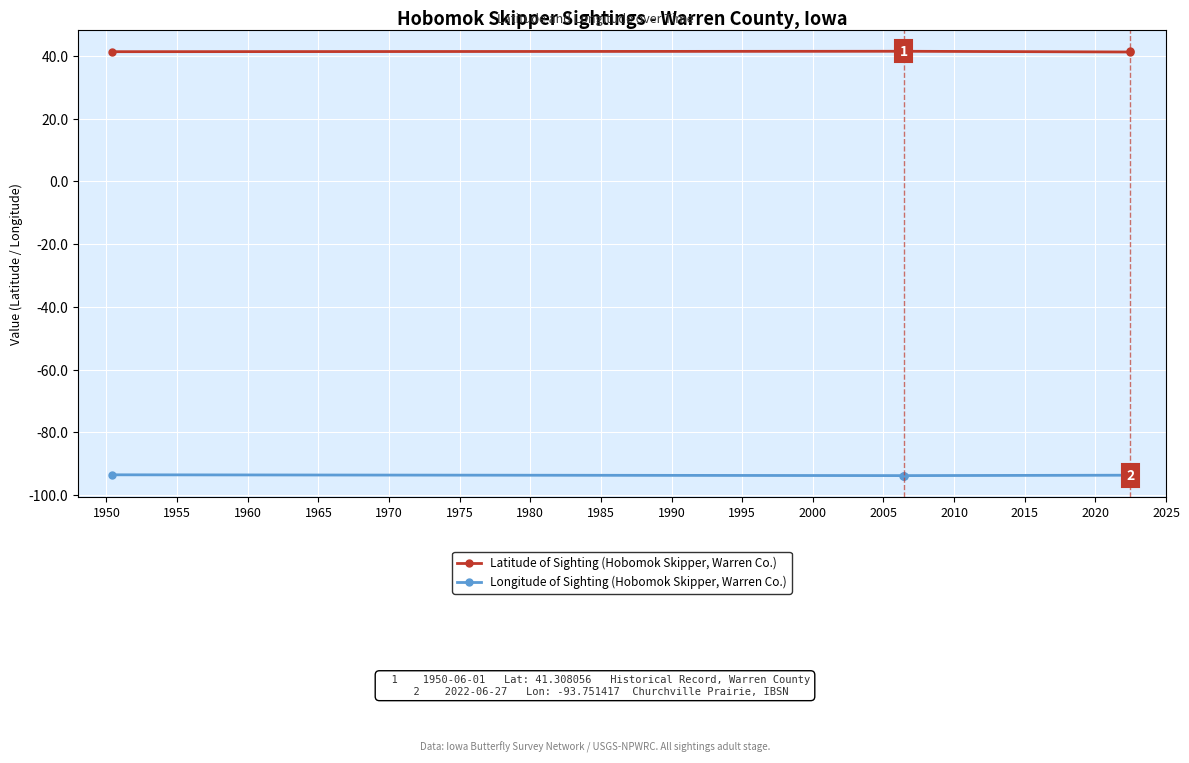

What is the value of the Longitude of Sighting (Hobomok Skipper, Warren Co.) point at the 5th from the left?

-93.6